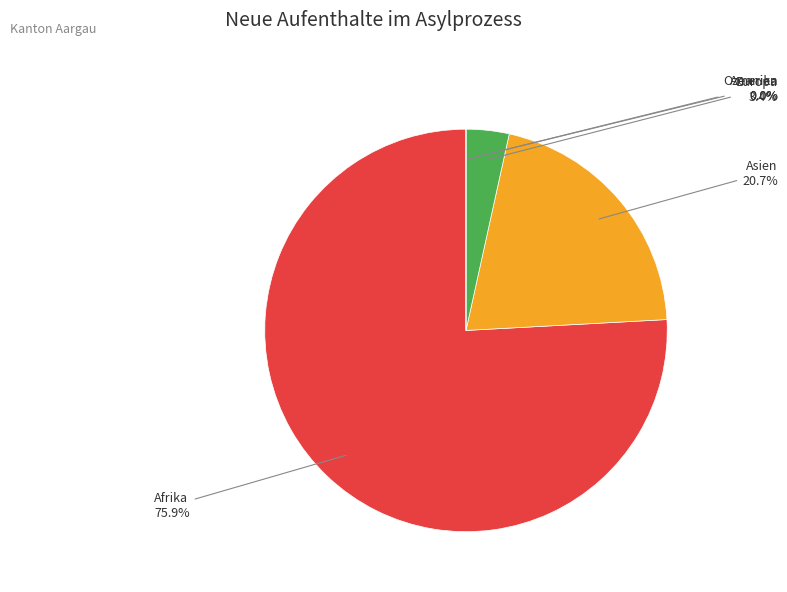

How many segments does this pie chart have?

5